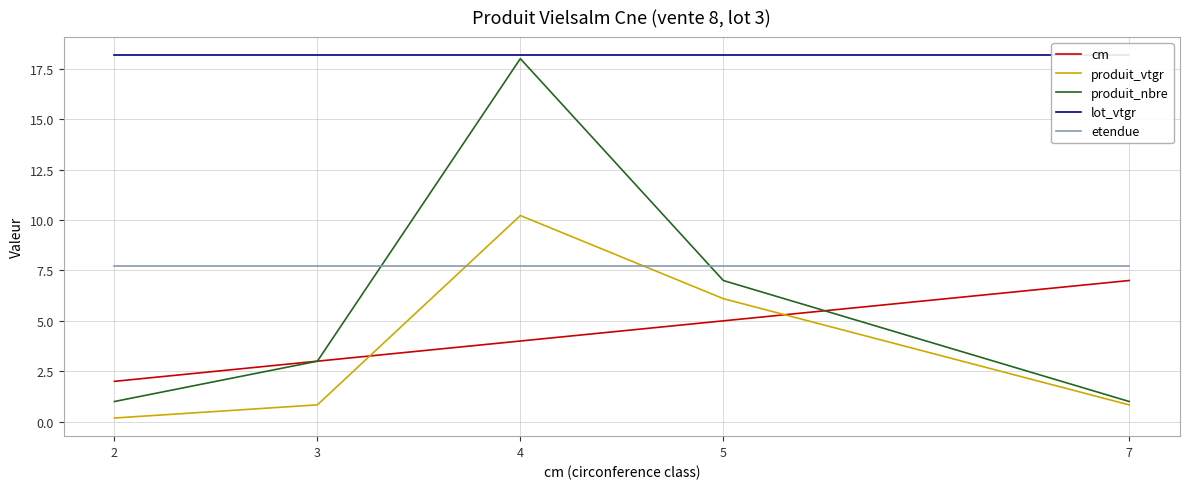

At 3, list the series in order from smallest to largest.

produit_vtgr, cm, produit_nbre, etendue, lot_vtgr